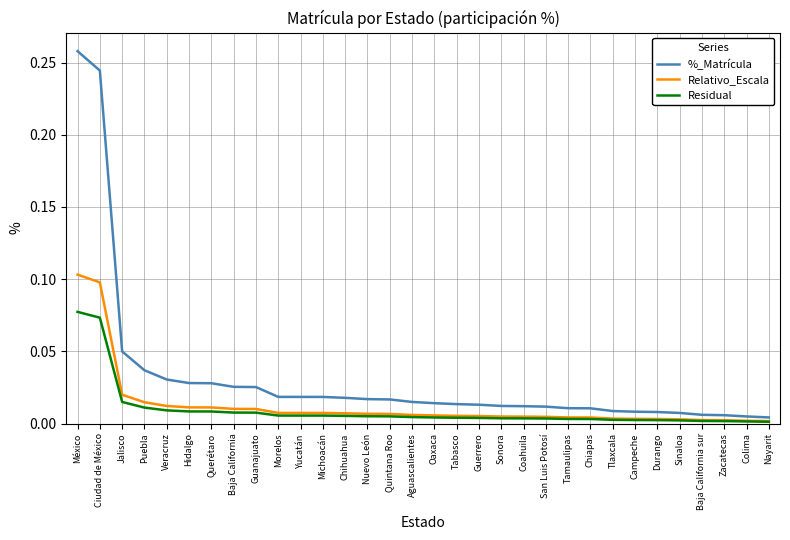

Which series changed the most between Querétaro and Coahuila?

%_Matrícula